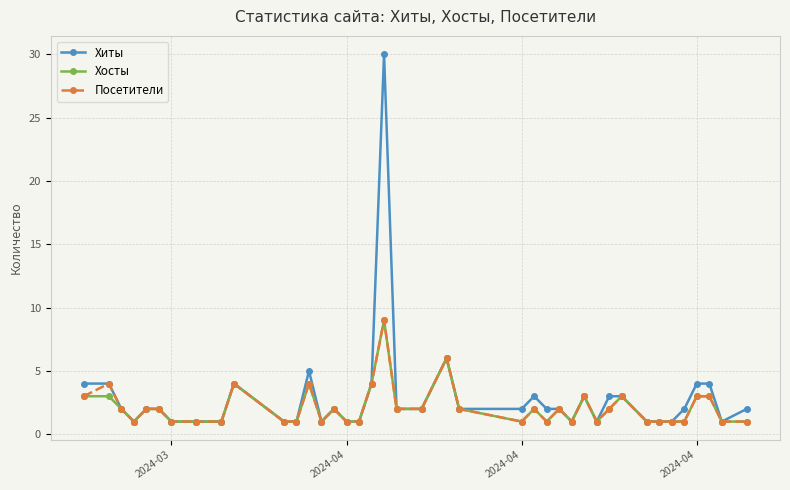

How many lines are shown in the chart?

3